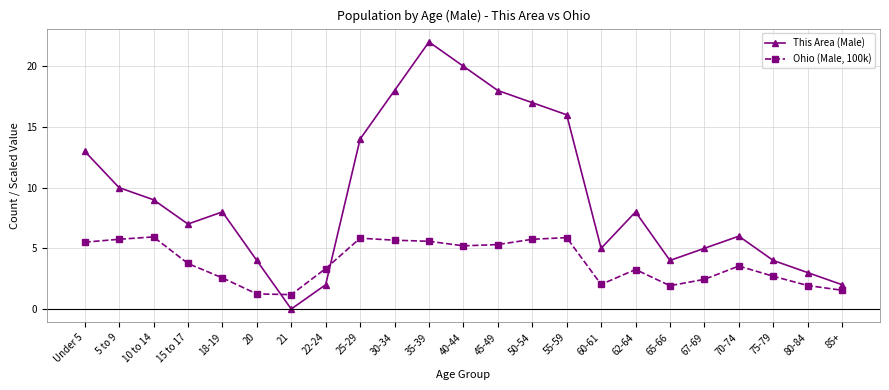

Which label corresponds to the smallest value in the chart?

21